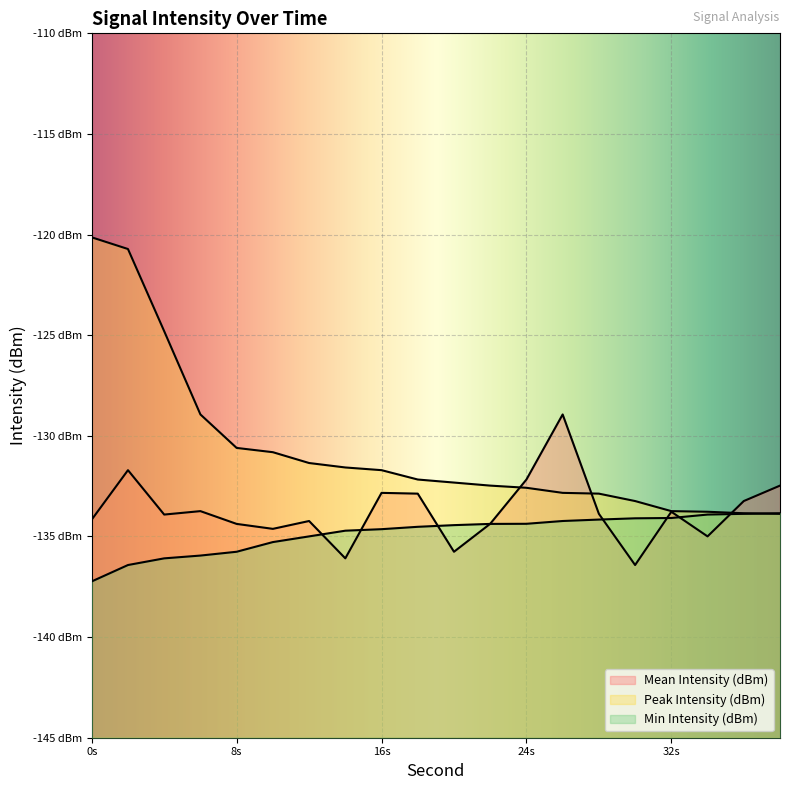

Which series changed the most between 26 and 38?

Mean Intensity (dBm)